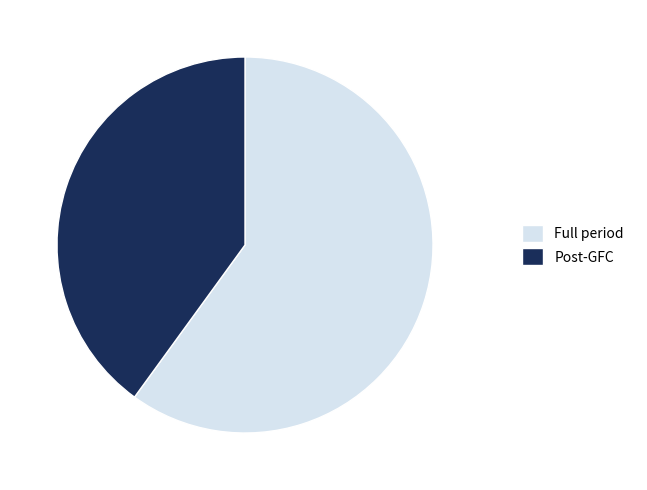

How many slices are in this pie chart?

2